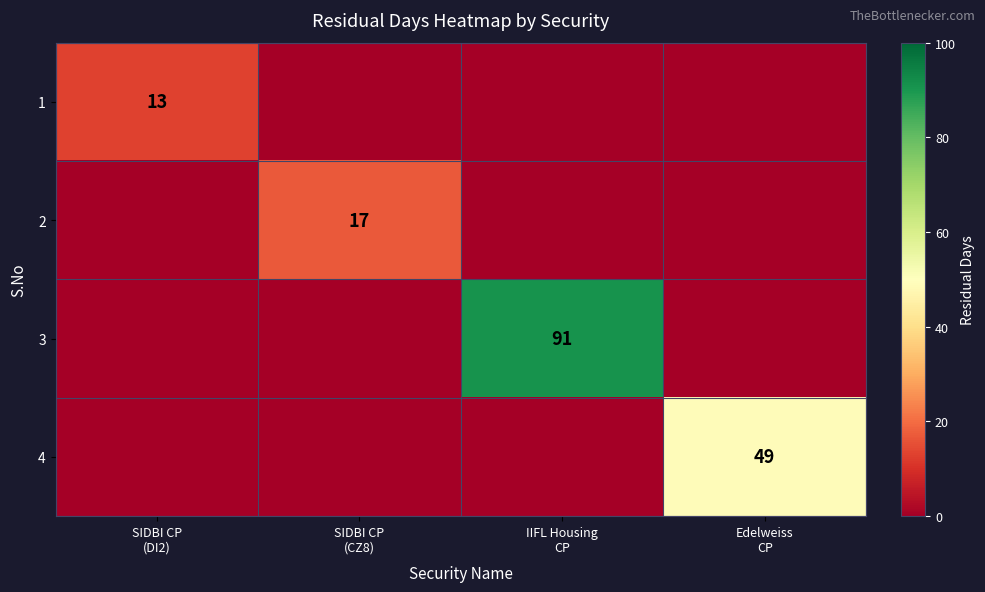

Which category has the highest value in the 2 series?

SIDBI CP (CZ8)